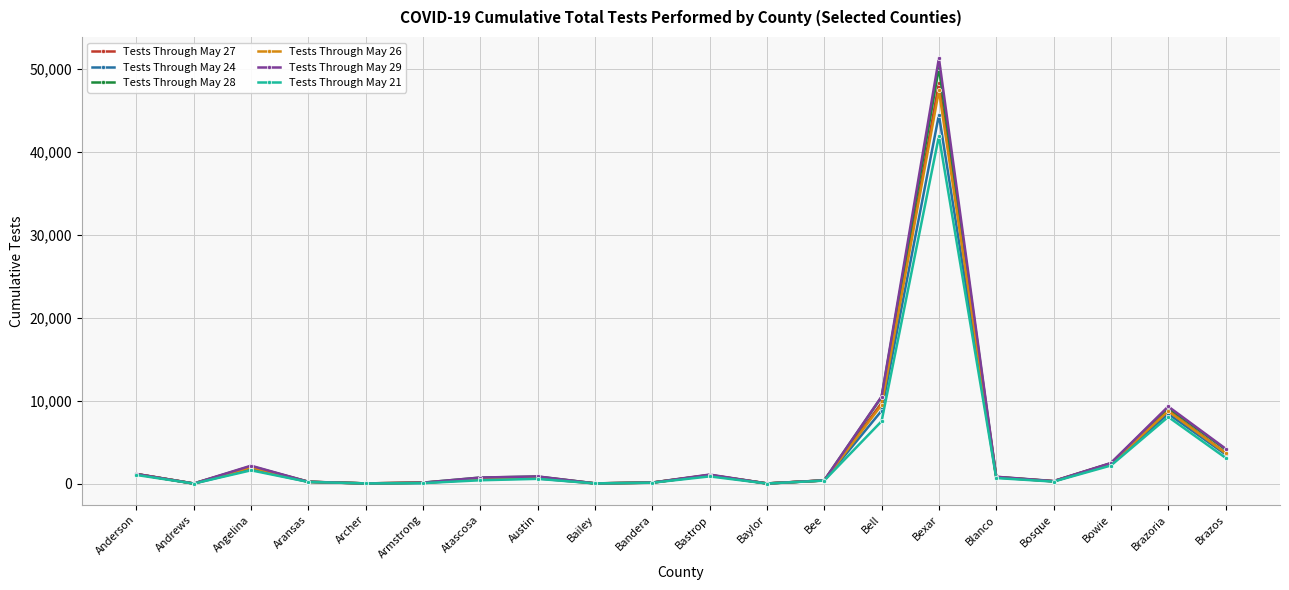

Which category has the highest value in the Tests Through May 28 series?

Bexar